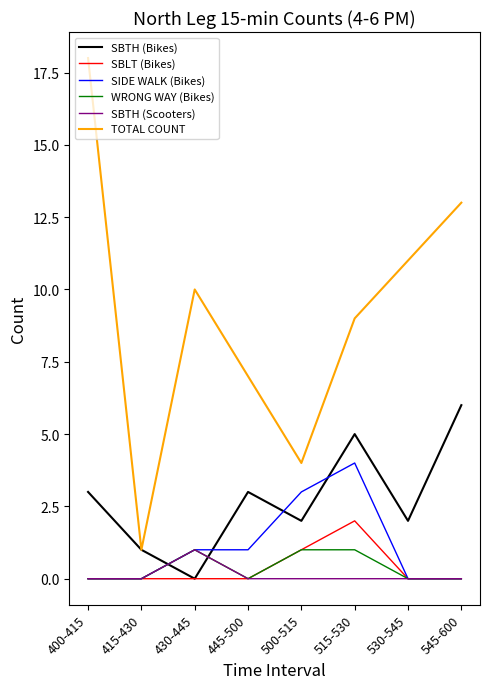

What is the sum of all SIDE WALK (Bikes) values?

9